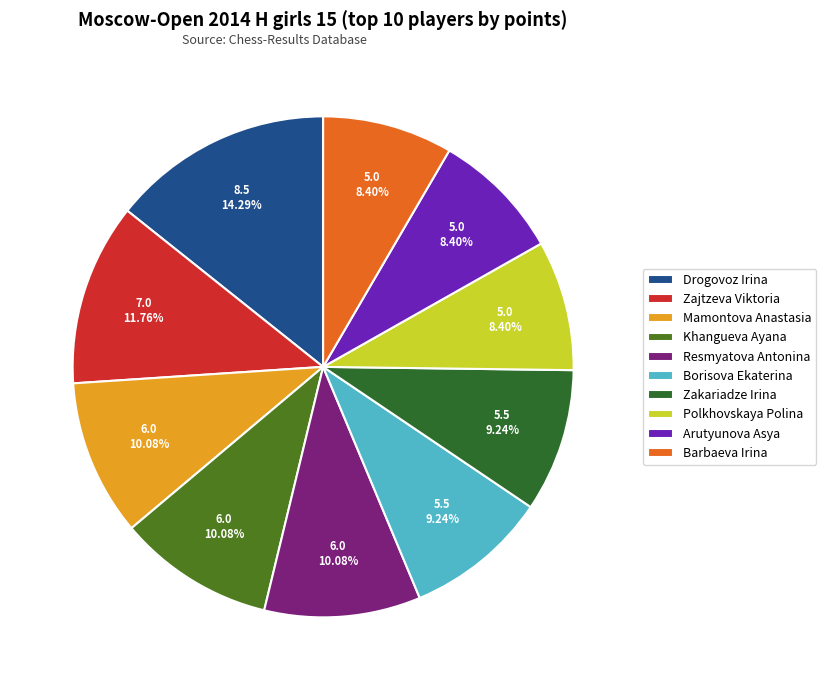

To the nearest percent, what is the difference between the Khangueva Ayana and Borisova Ekaterina slice percentages?

1%